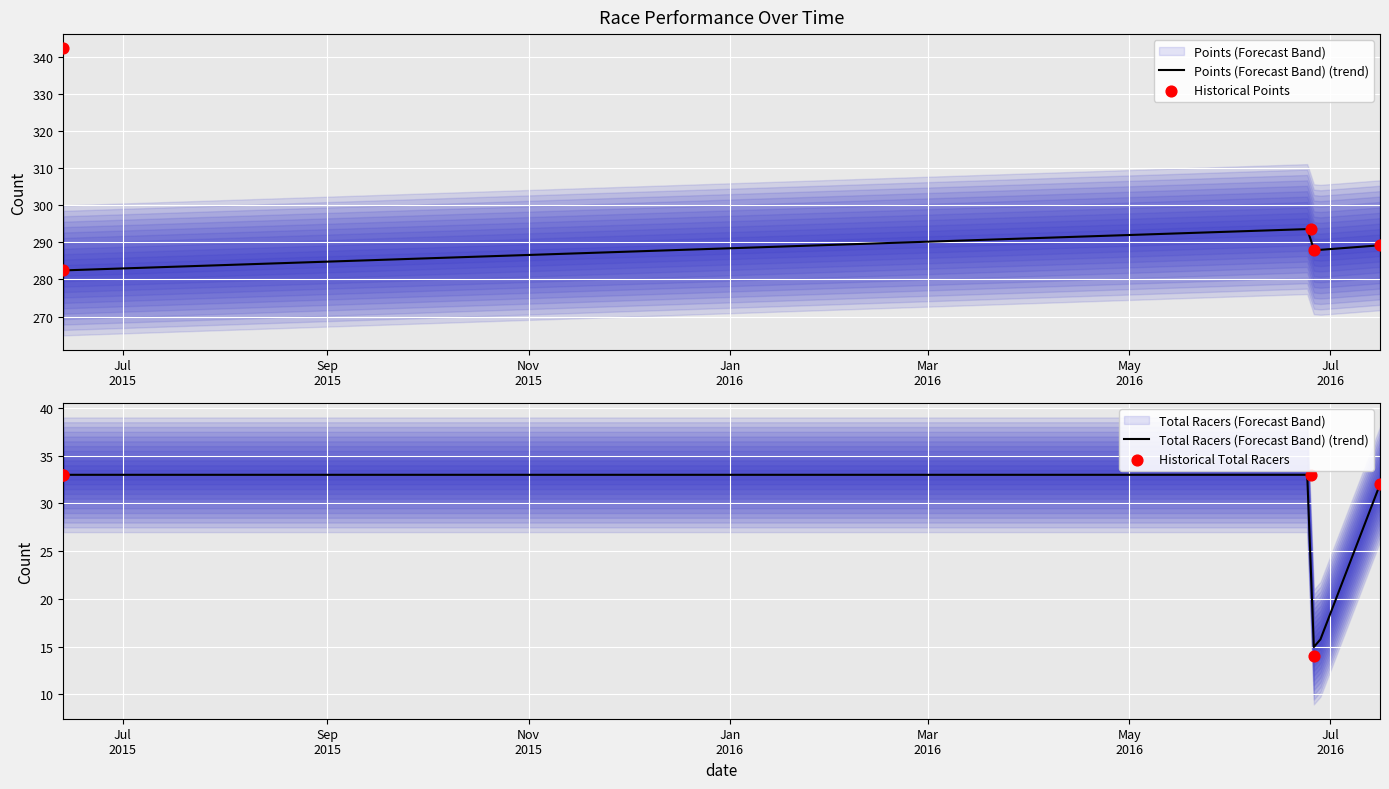

What is the total value across all series at 2016-06-26?

301.8